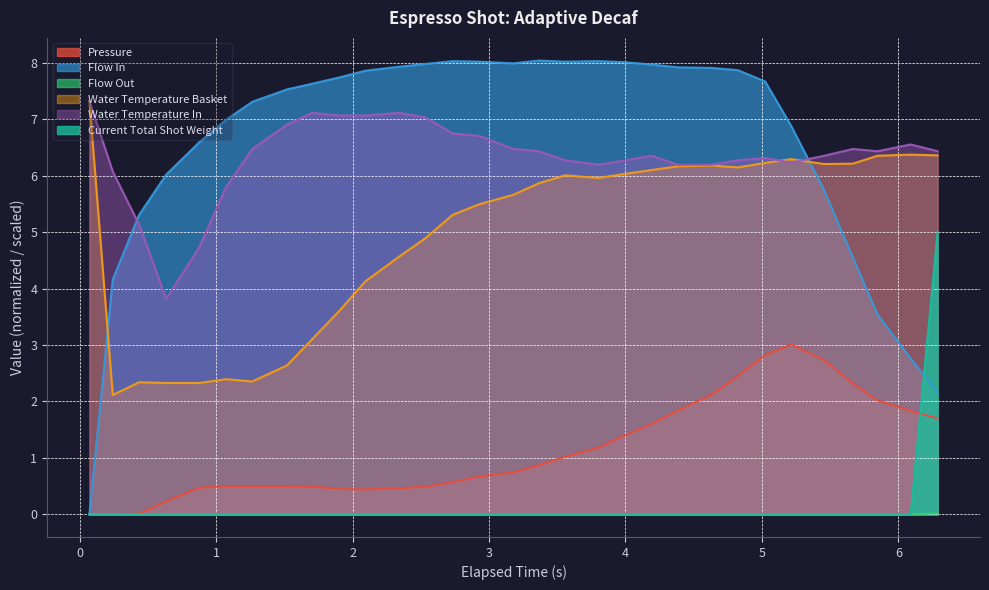

What is the difference between the maximum and minimum values in the flow_out series?

5.0